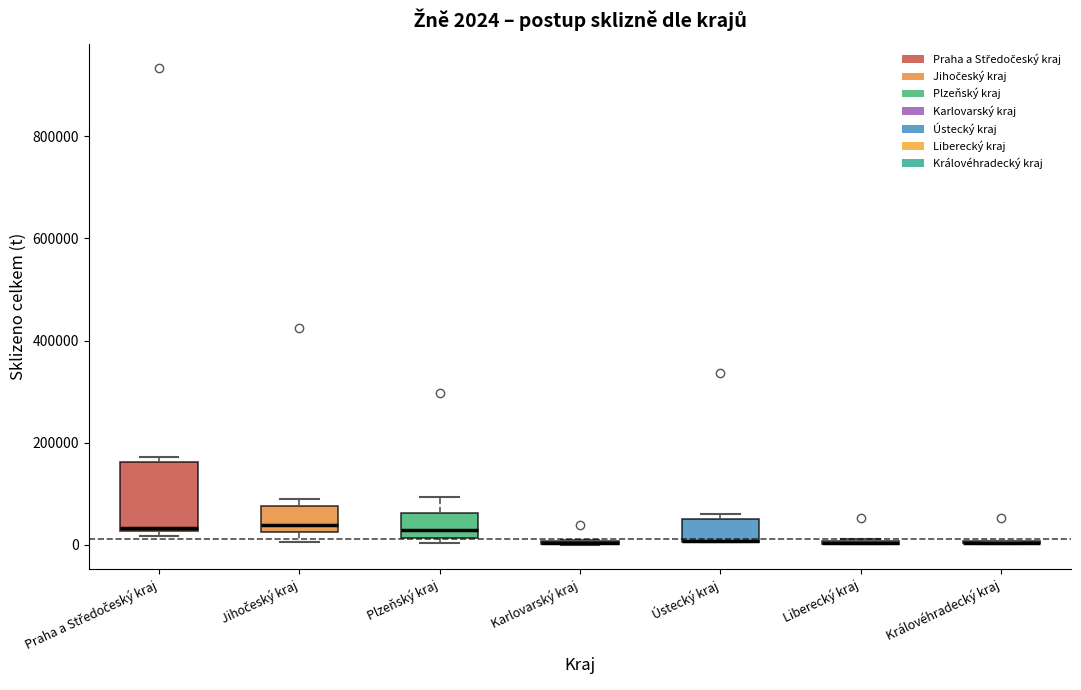

Which box is the tallest, from its lower edge to its upper edge?

Praha a Středočeský kraj